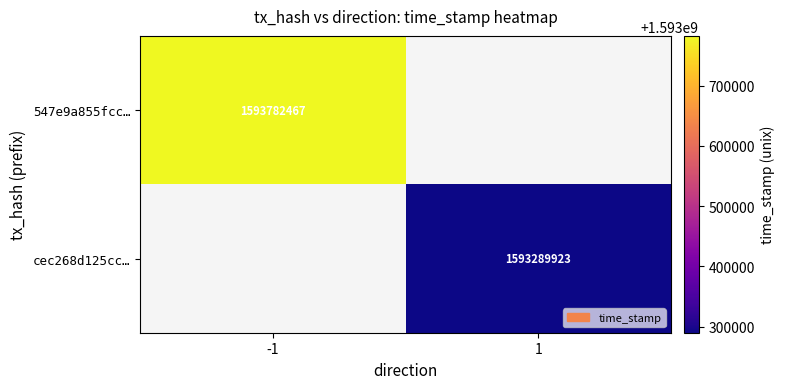

Is it true that cec268d125cc… equals 1593289923 at 1?

True